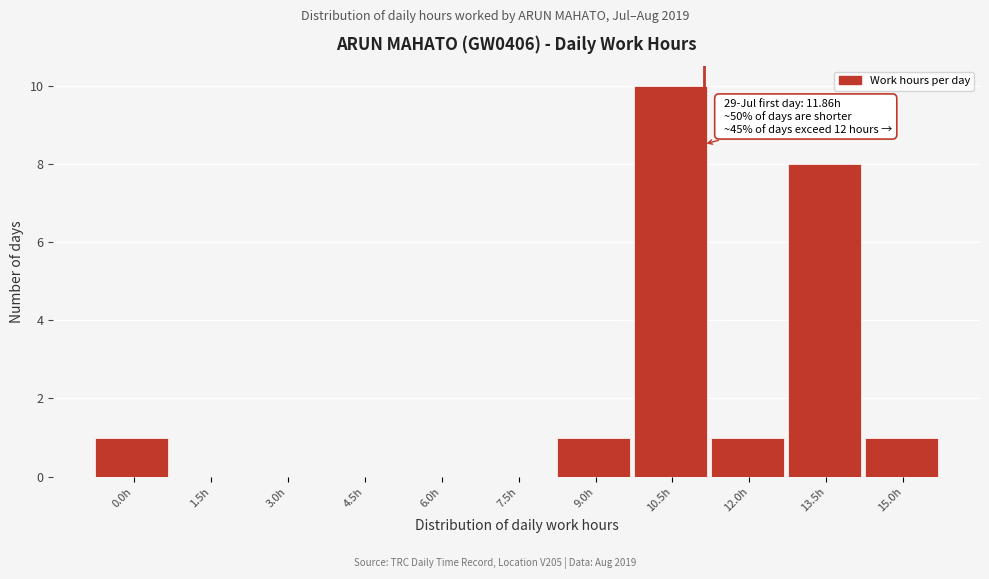

Reading right to left, transcribe all the data shown in this chart.

15.0h=1	13.5h=8	12.0h=1	10.5h=10	9.0h=1	7.5h=0	6.0h=0	4.5h=0	3.0h=0	1.5h=0	0.0h=1